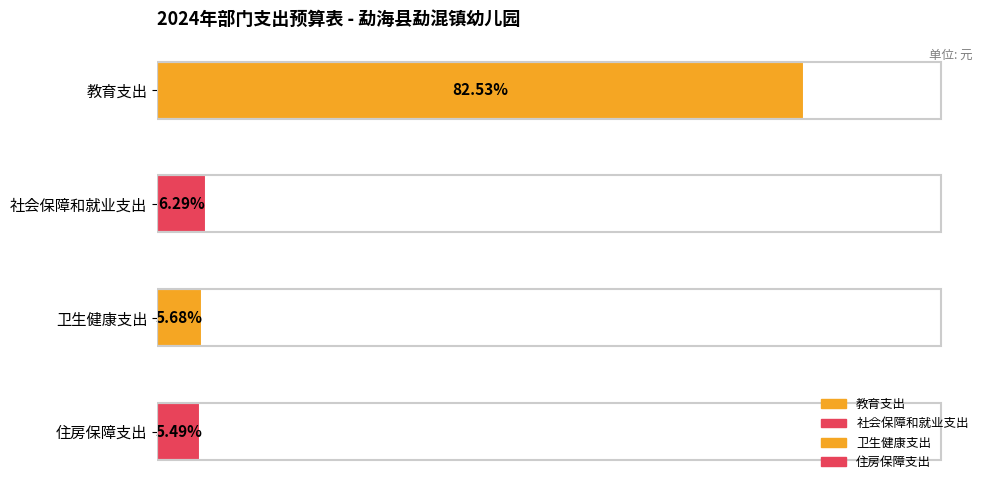

Does the chart contain any negative values?

No